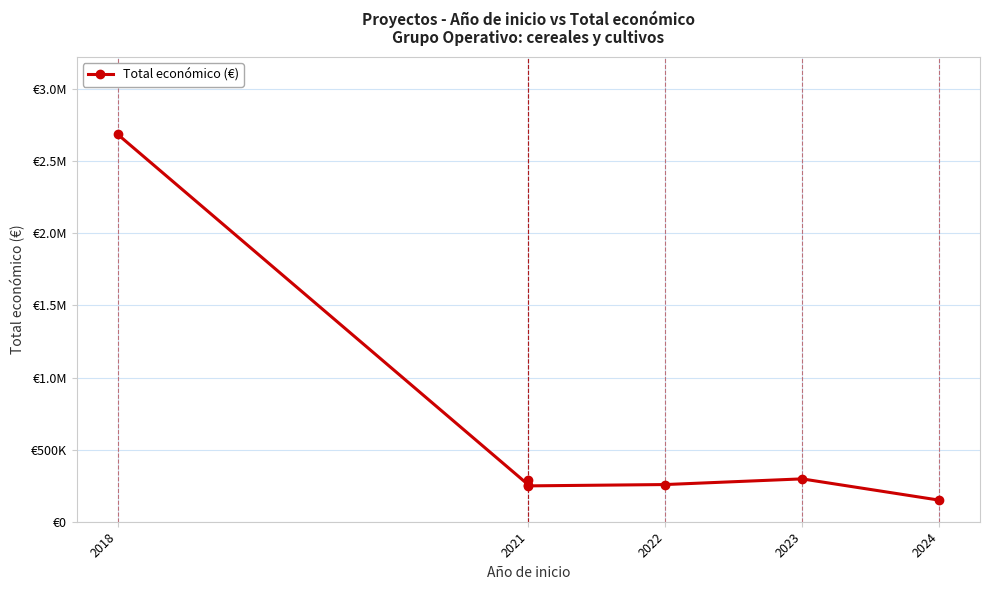

Where is the first local minimum?

2021